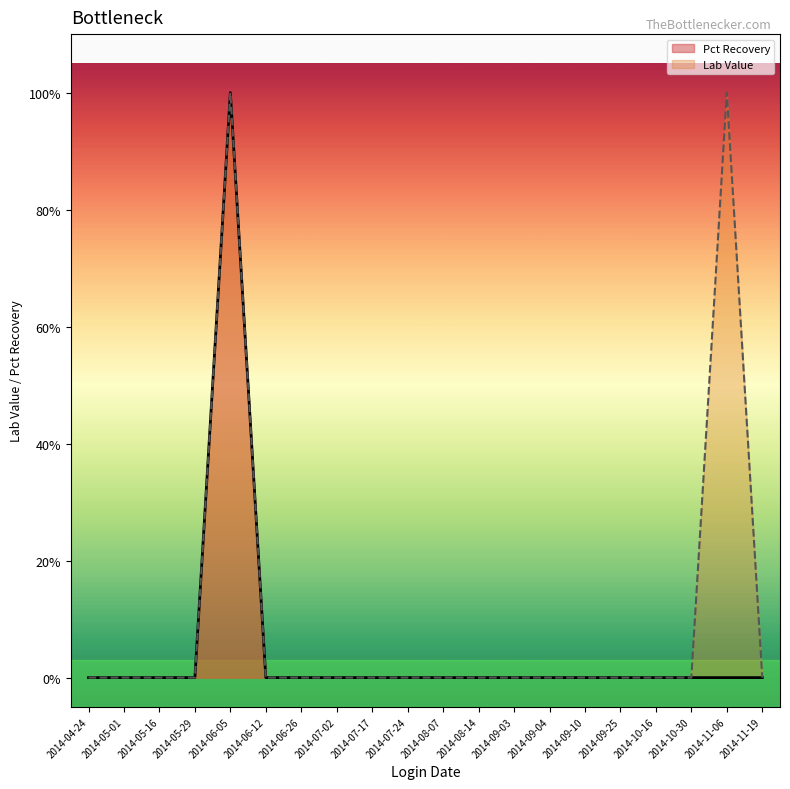

At which category does the chart reach its minimum across all series?

2014-04-24